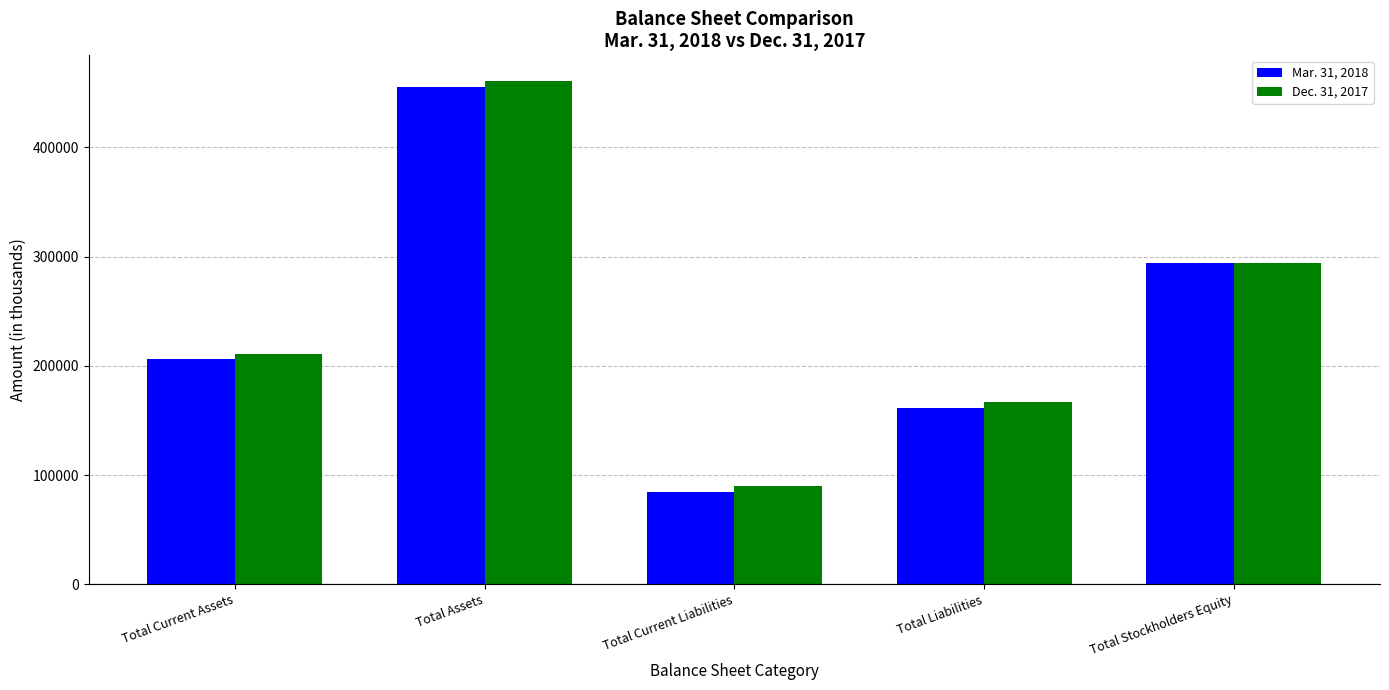

At which category does the chart reach its minimum across all series?

Total Current Liabilities